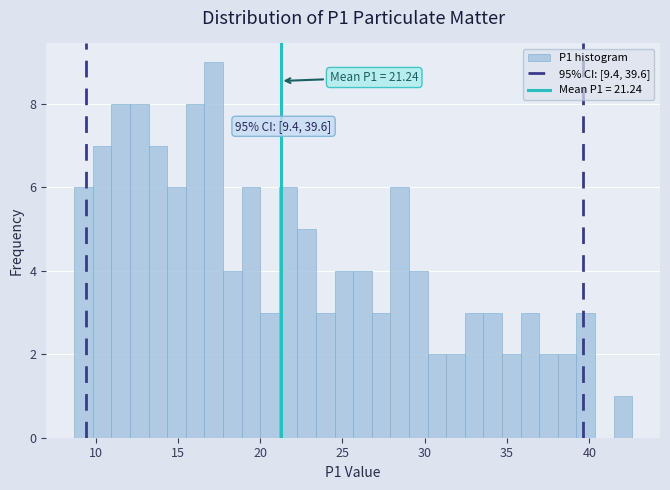

Around what value on the x-axis is the tallest bar? Give the approximate position of its centre, as read against the axis.

17.0